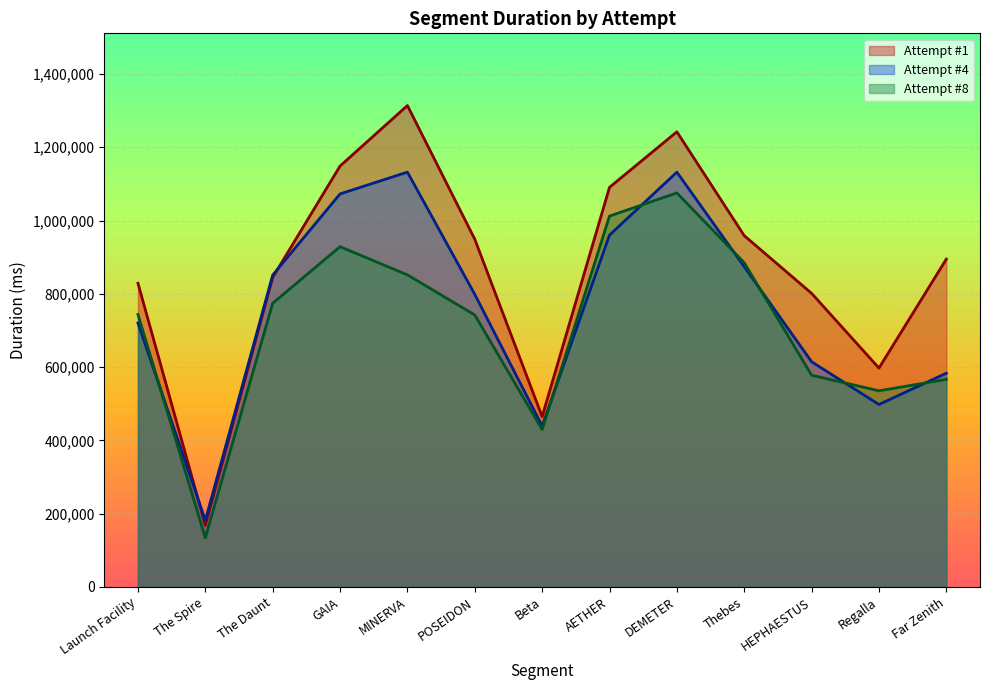

What is the spread (max minus min) of values at MINERVA?

462237